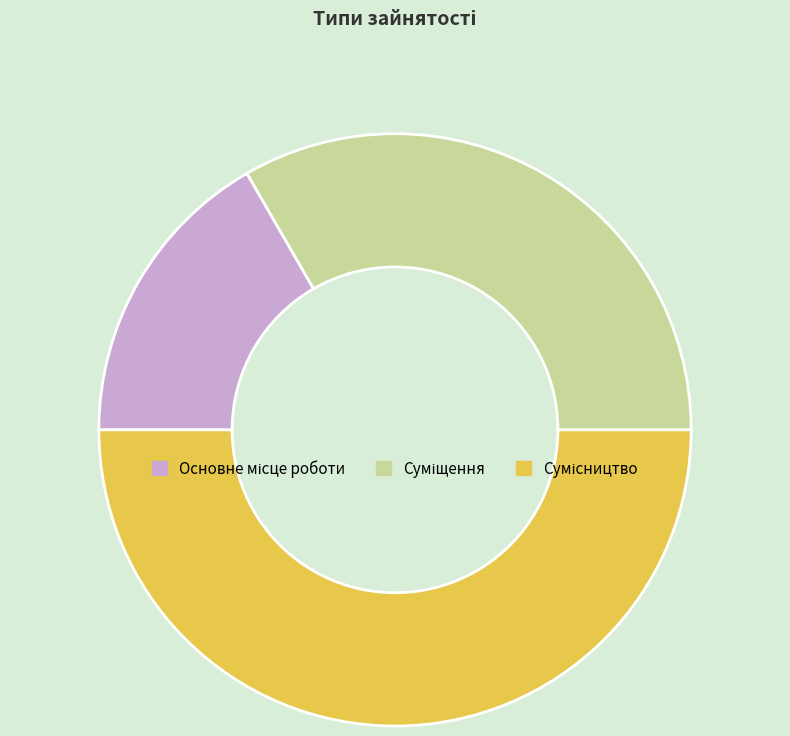

What is the ratio of the value at Суміщення to the value at Основне місце роботи?

2.0